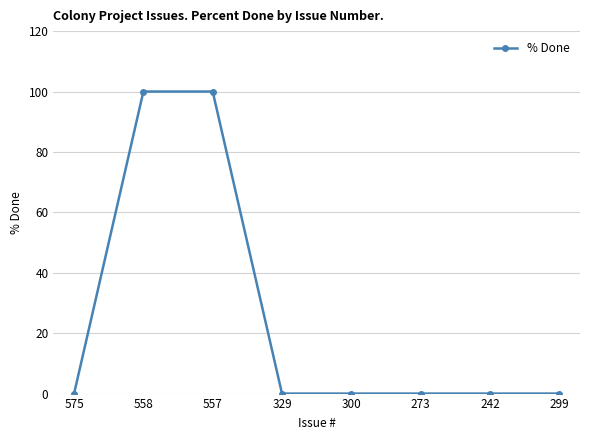

What is the greatest value displayed?

100